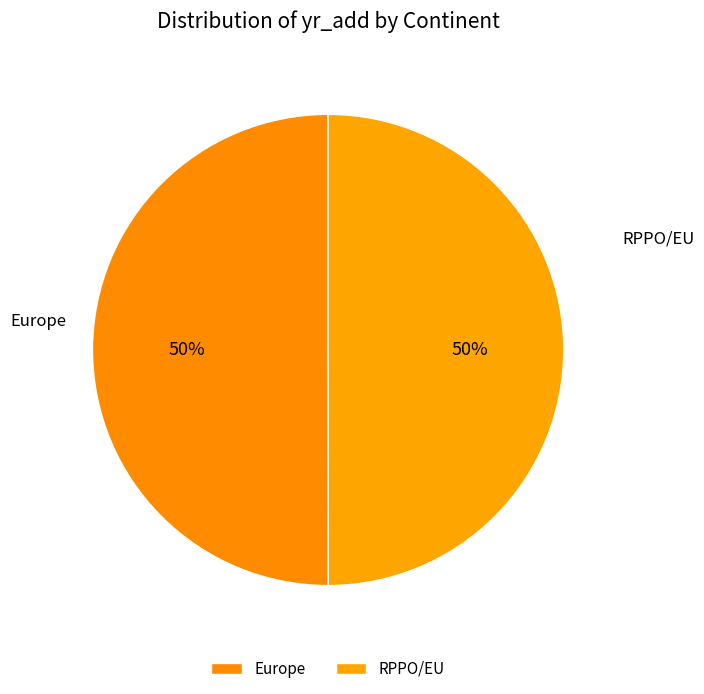

How many slices are in this pie chart?

2